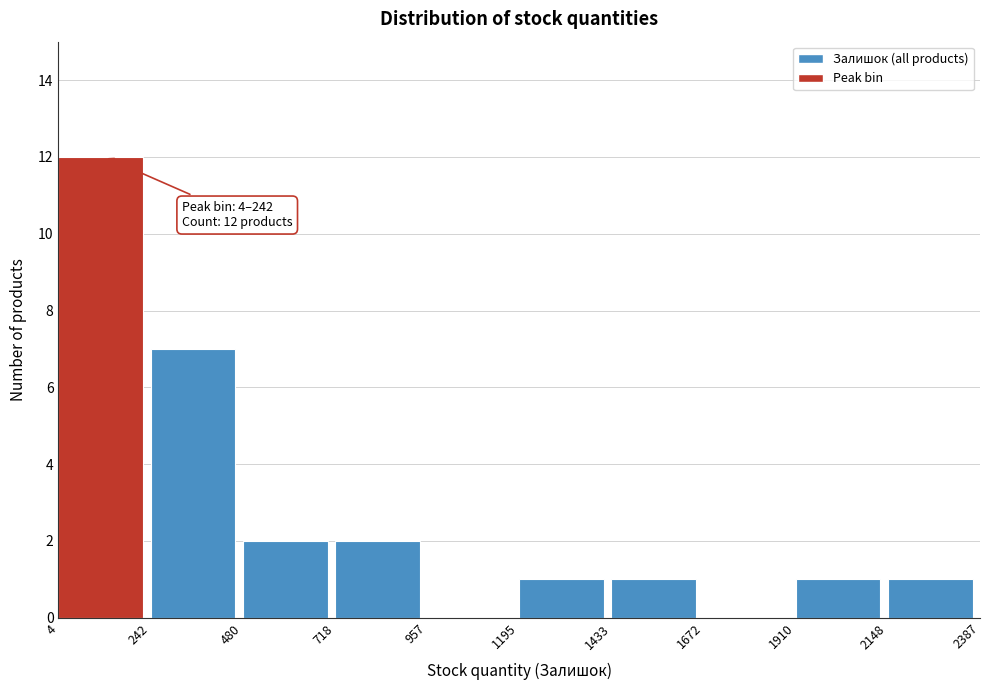

Over which range of the x-axis is the bar tallest?

4 to 242